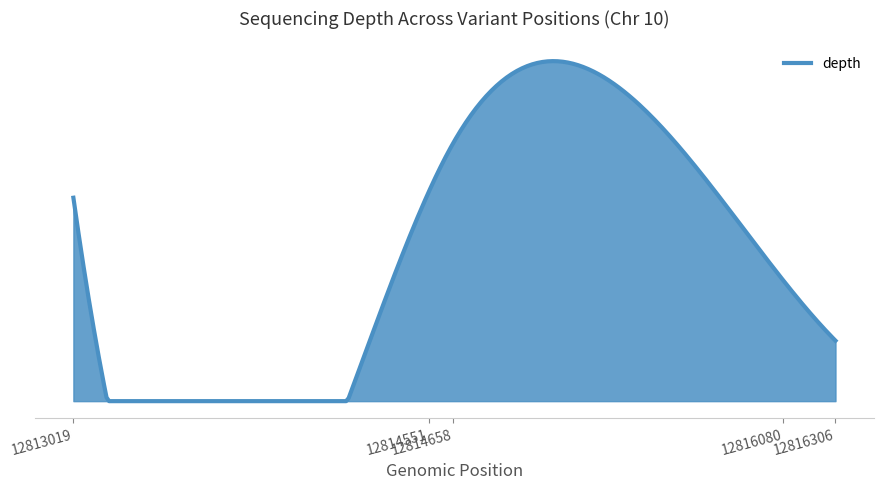

What is the maximum value shown in the chart?

47